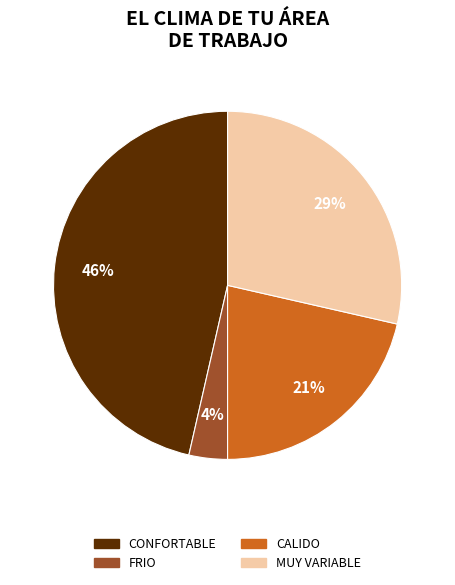

True or false: CALIDO accounts for 8% of the total.

False